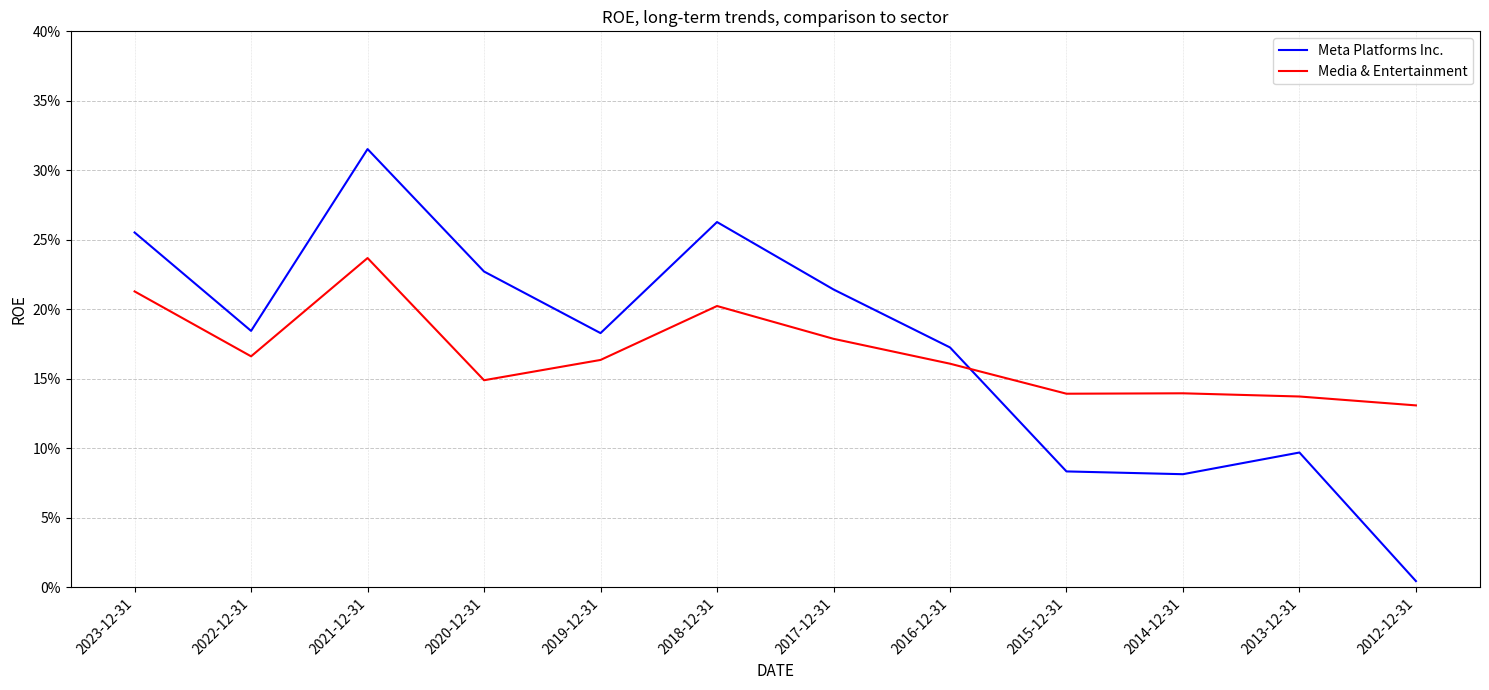

What is the label of the 1st point from the right?

2012-12-31